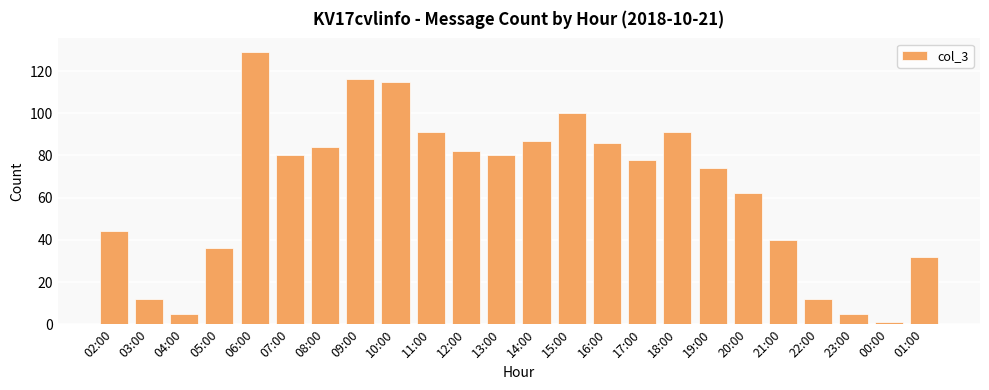

What is the value of the 22nd bar from the left?

5